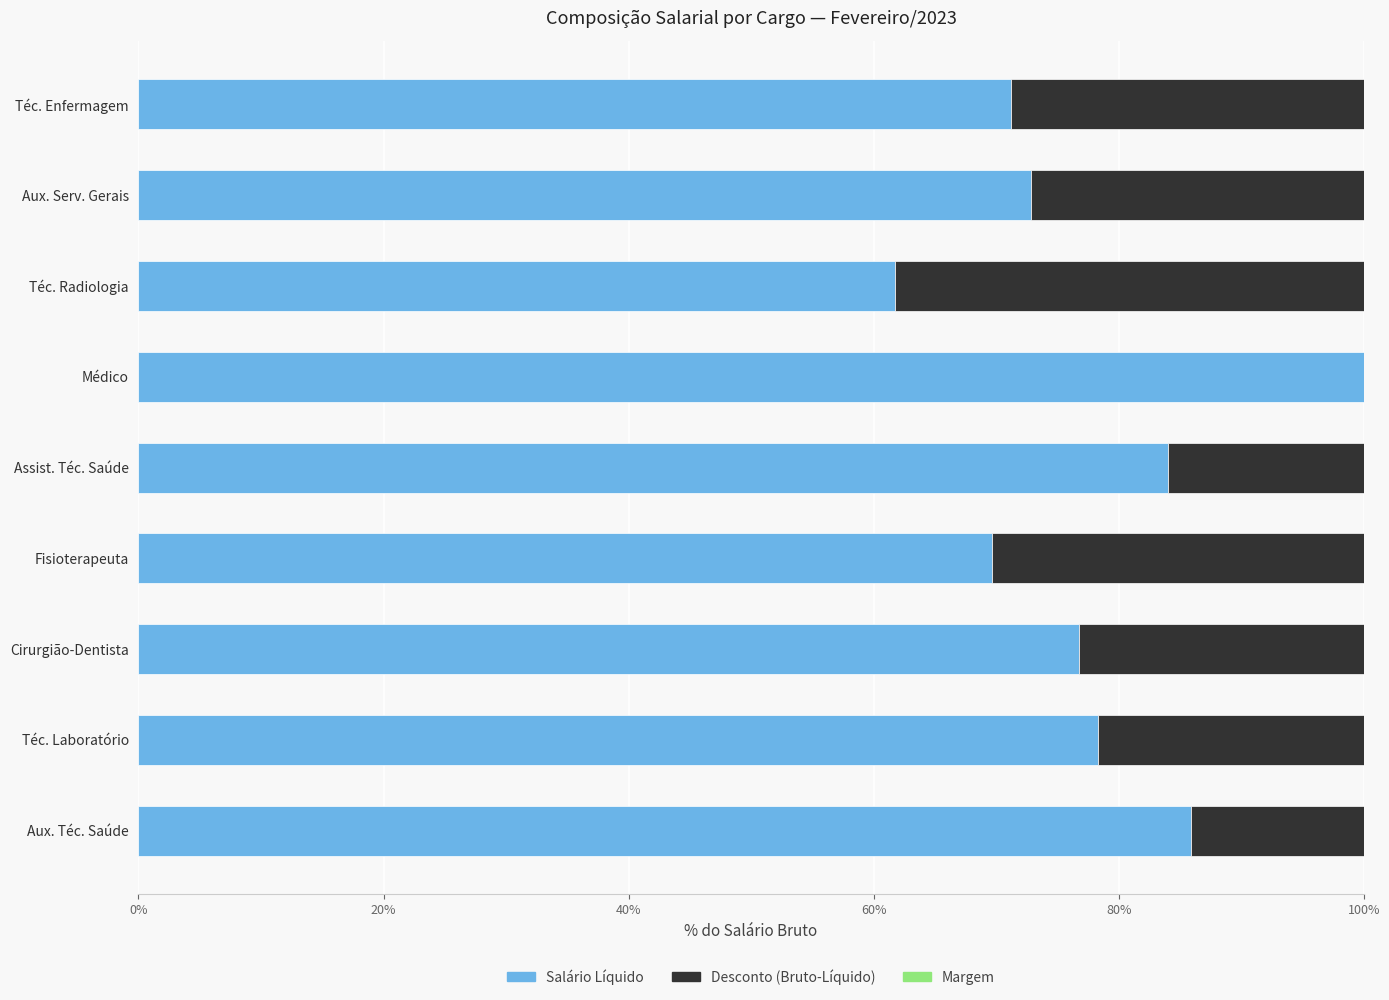

What is the highest value of the Salário Líquido series?

100.0